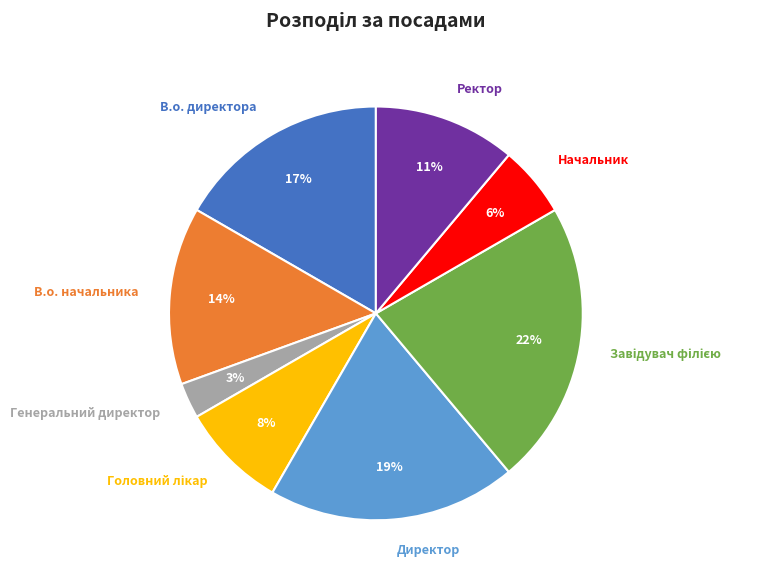

To the nearest percent, what is the average slice percentage?

12%